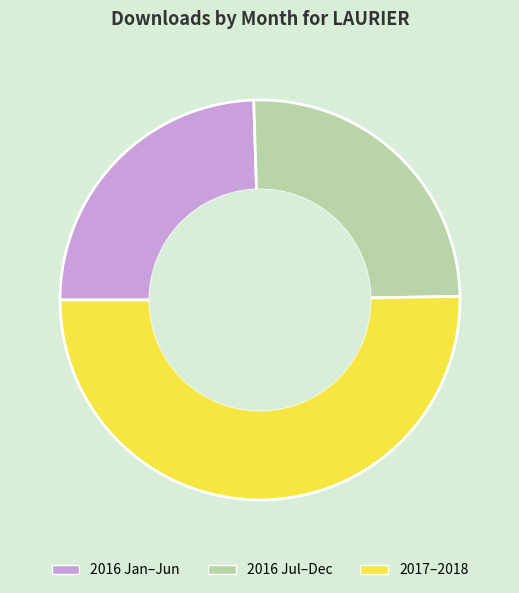

What is the largest slice in the pie chart?

2017–2018